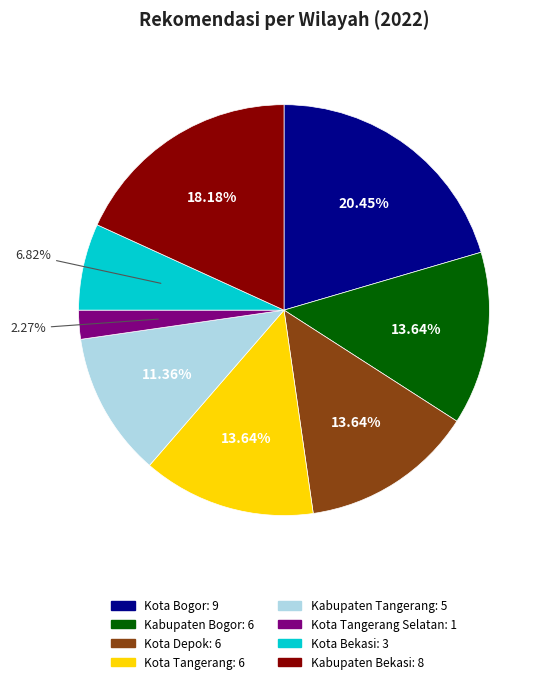

Does any single category account for the majority?

No